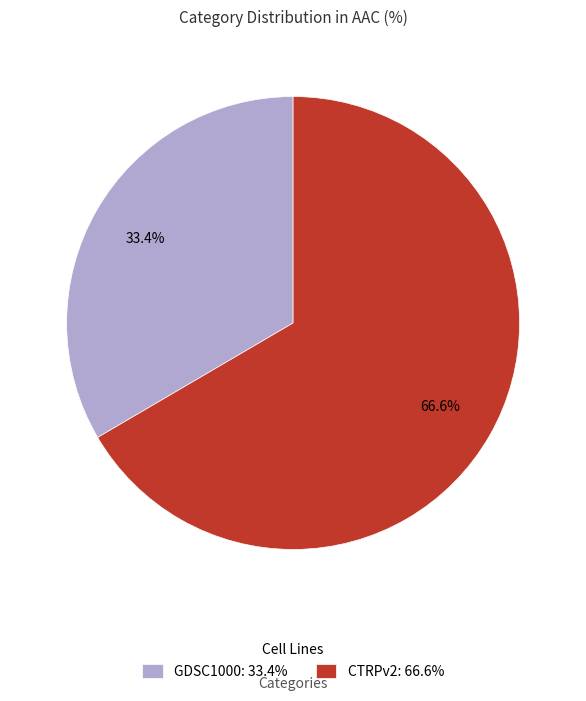

Which has a higher value, CTRPv2: 66.6% or GDSC1000: 33.4%?

CTRPv2: 66.6%